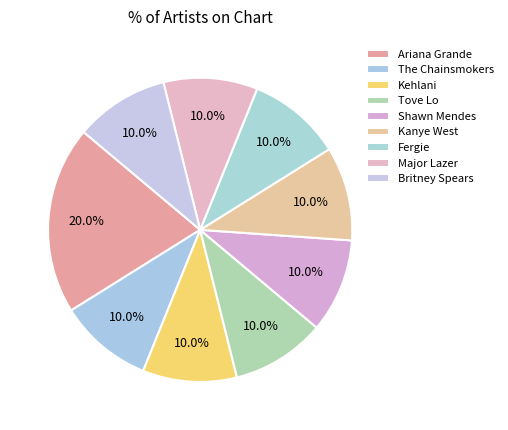

To the nearest percent, what percentage of the pie is The Chainsmokers?

10%